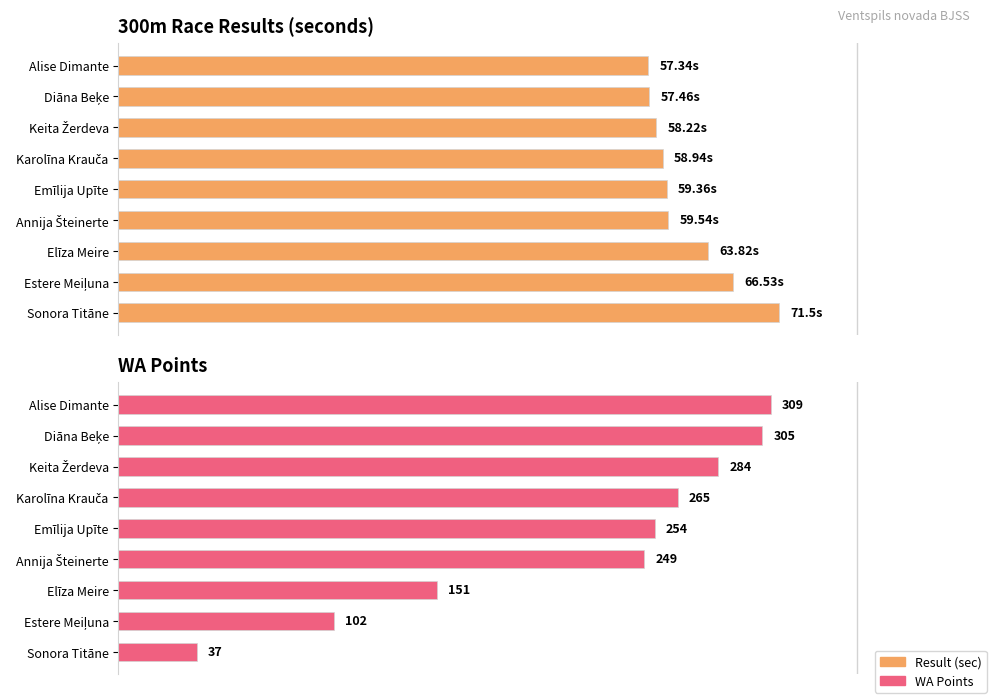

At which category does the chart reach its minimum across all series?

Sonora Titāne